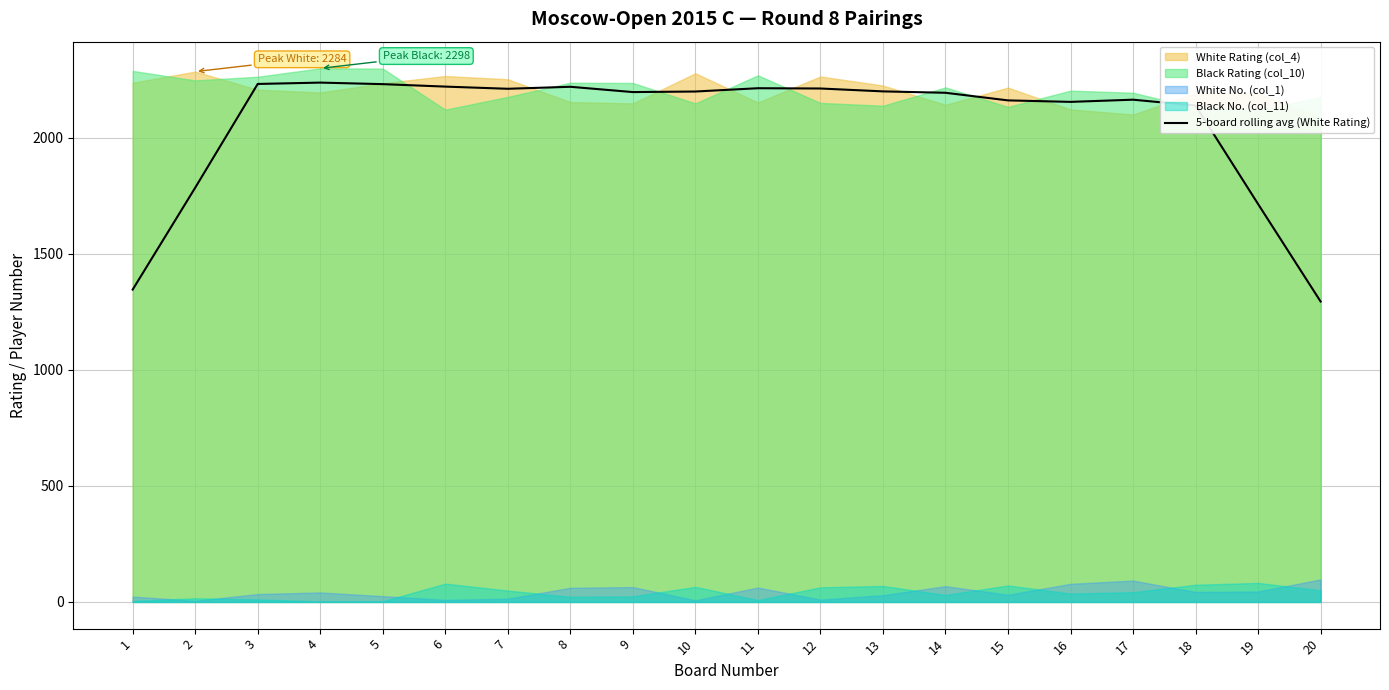

Reading left to right, transcribe all the data shown in this chart.

1345.2	1784.0	2230.8	2236.6	2230.0	2219.4	2210.0	2218.6	2195.8	2198.2	2212.4	2211.2	2198.8	2192.8	2160.0	2153.6	2163.0	2137.8	1713.6	1293.8